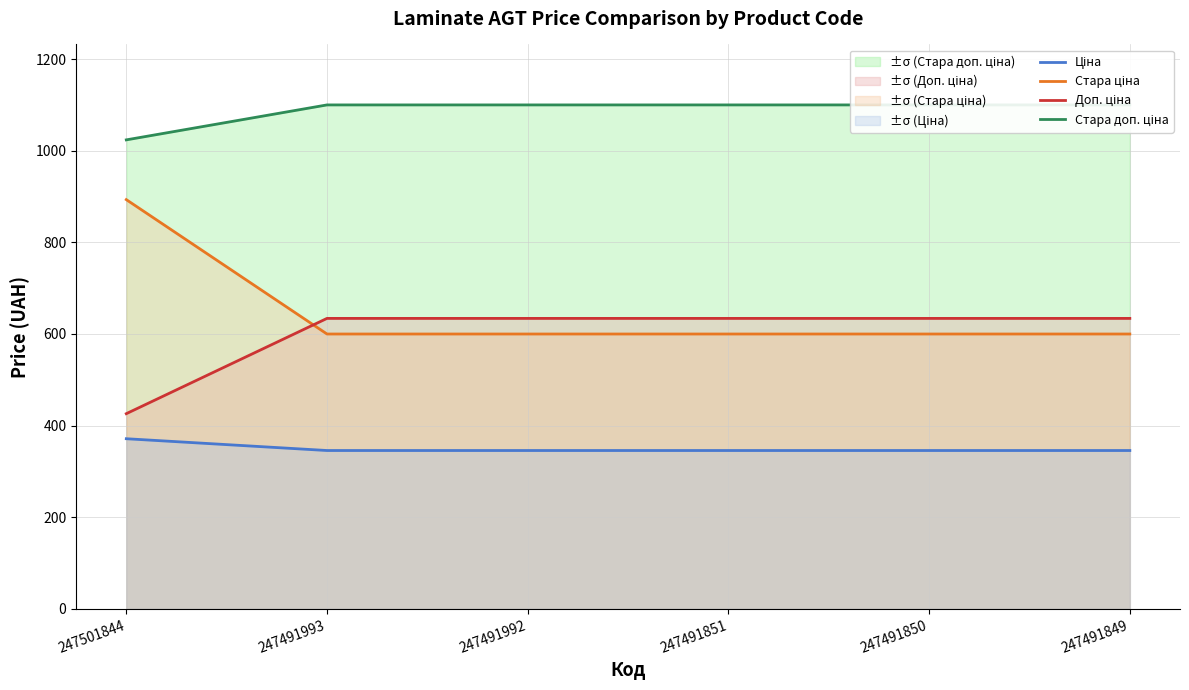

True or false: Ціна has more than 2 interior local peaks.

False